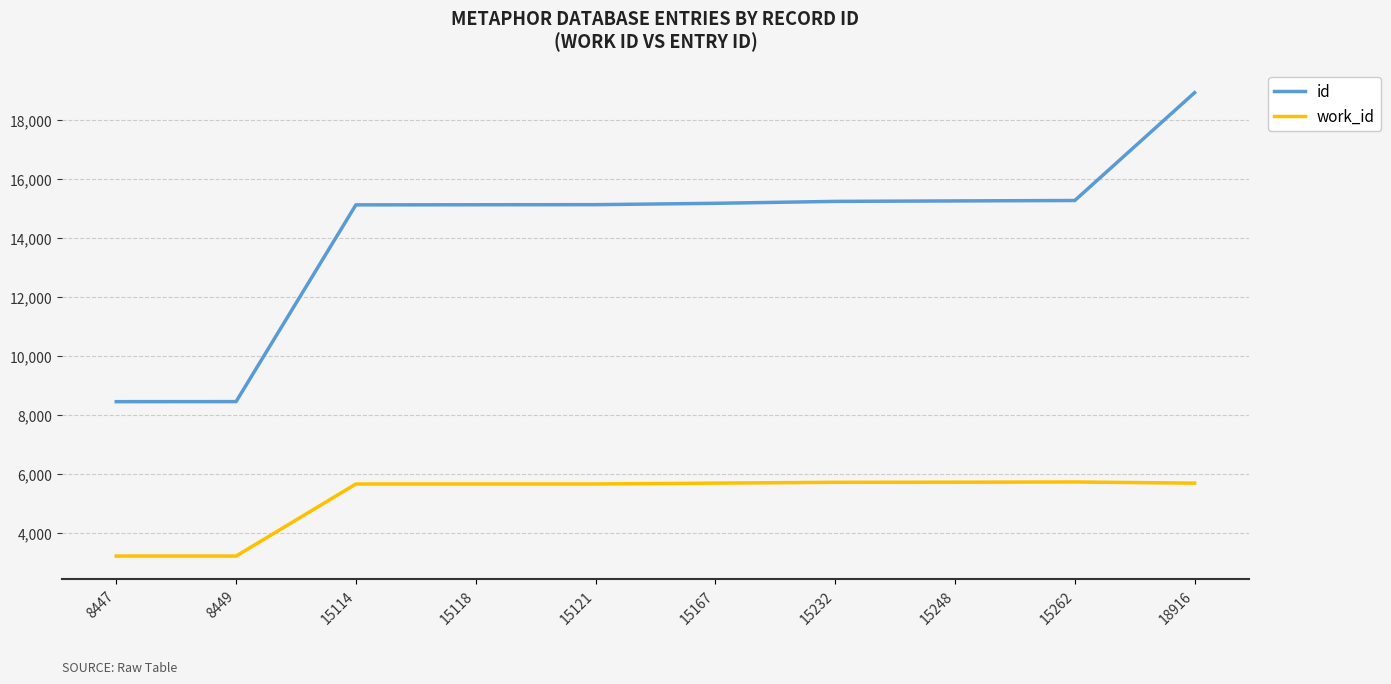

Rank the series at 8447 from lowest to highest value.

work_id, id